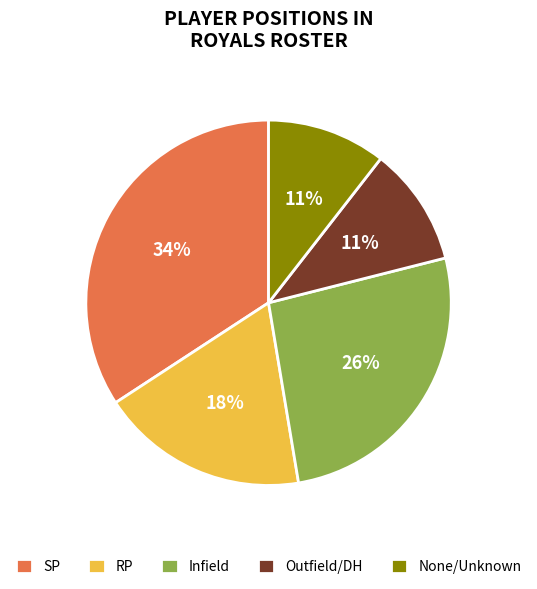

Between SP and None/Unknown, which is larger?

SP